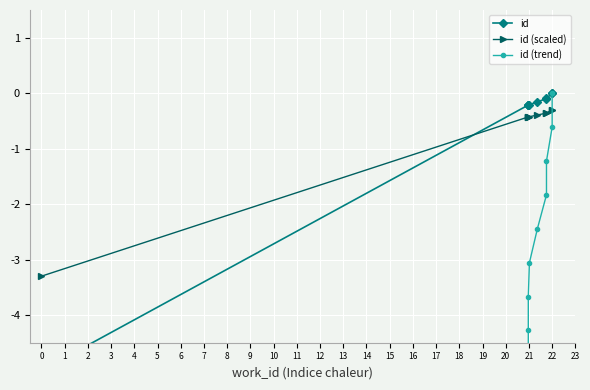

How many values in id (trend) are below zero?

9